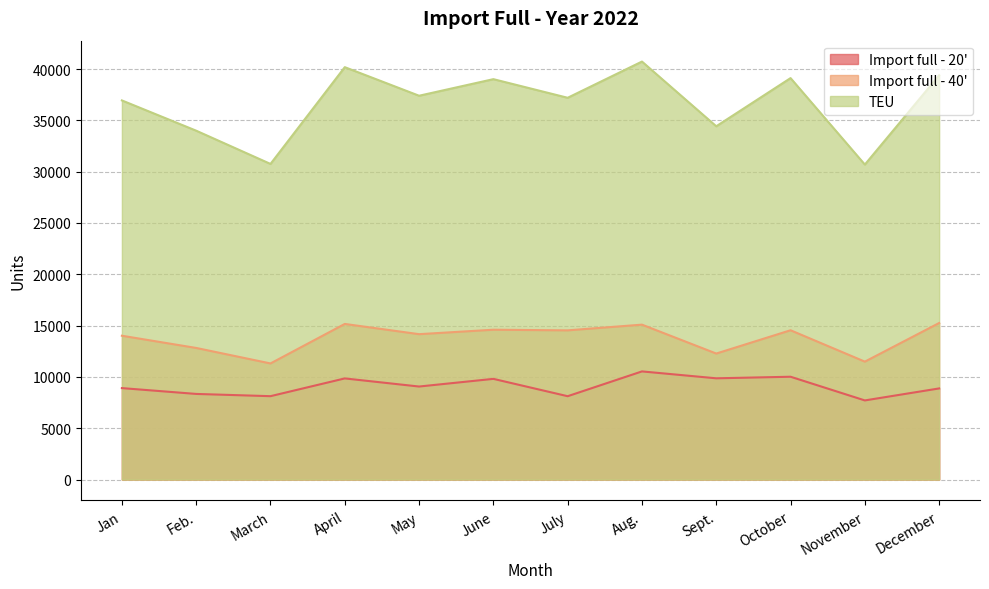

Count the number of categories in the chart.

12